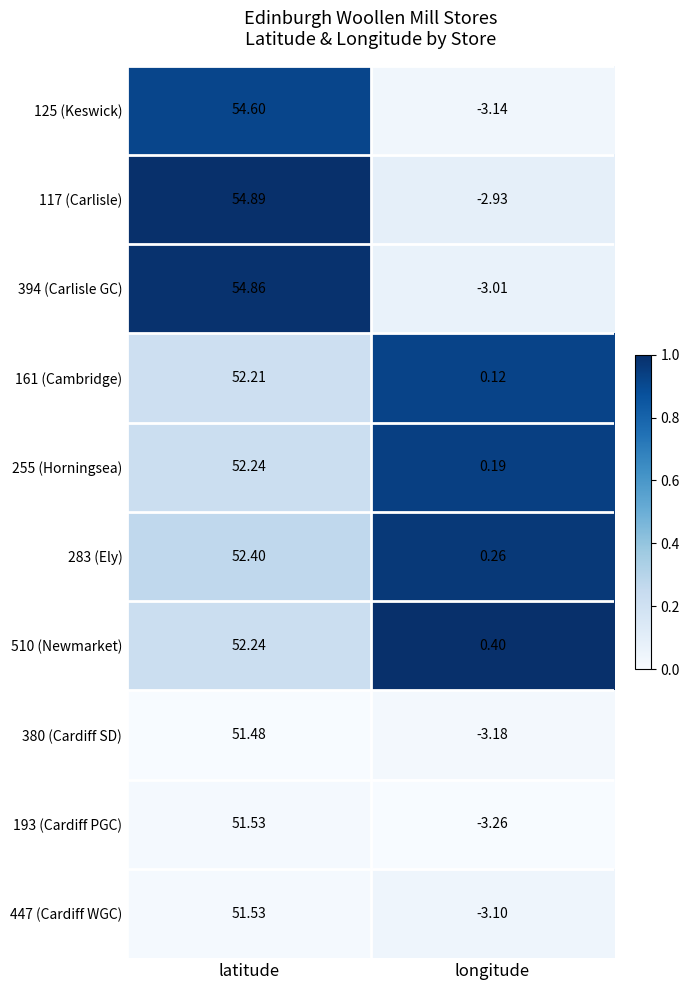

How many distinct data groups are displayed?

10